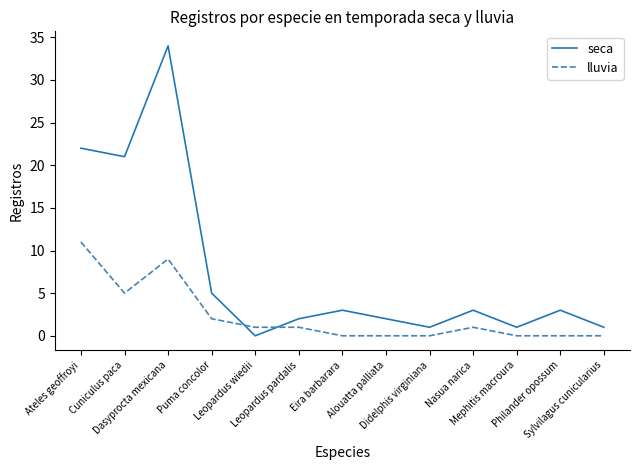

Is it true that lluvia equals 0 at Mephitis macroura?

True